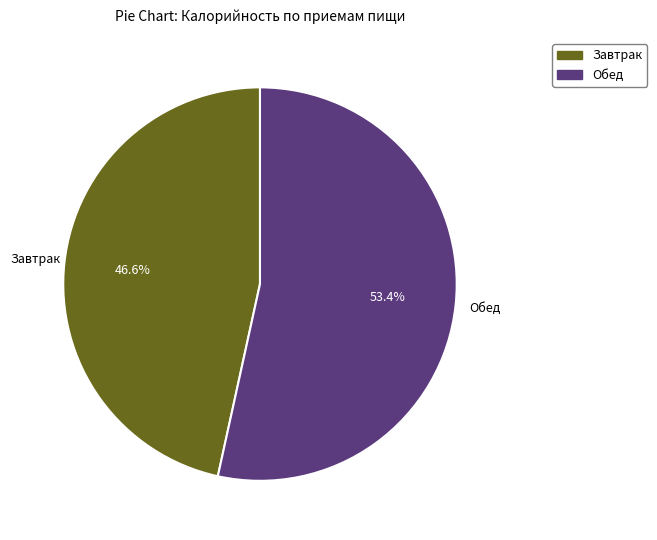

Count the number of slices in the pie.

2